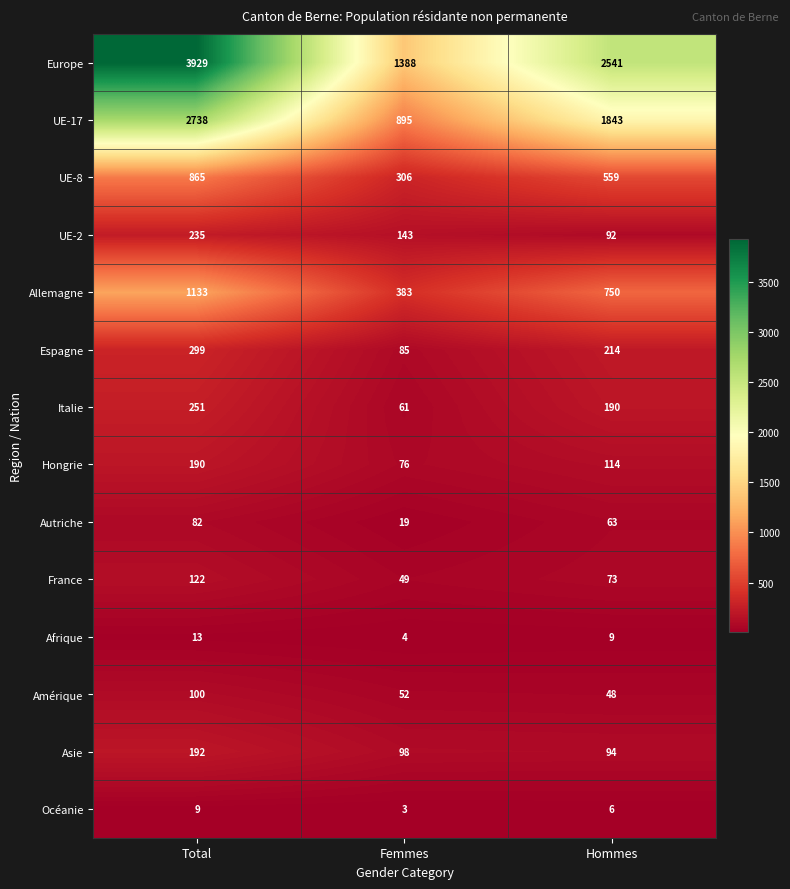

Which series has the largest total across all categories?

Europe